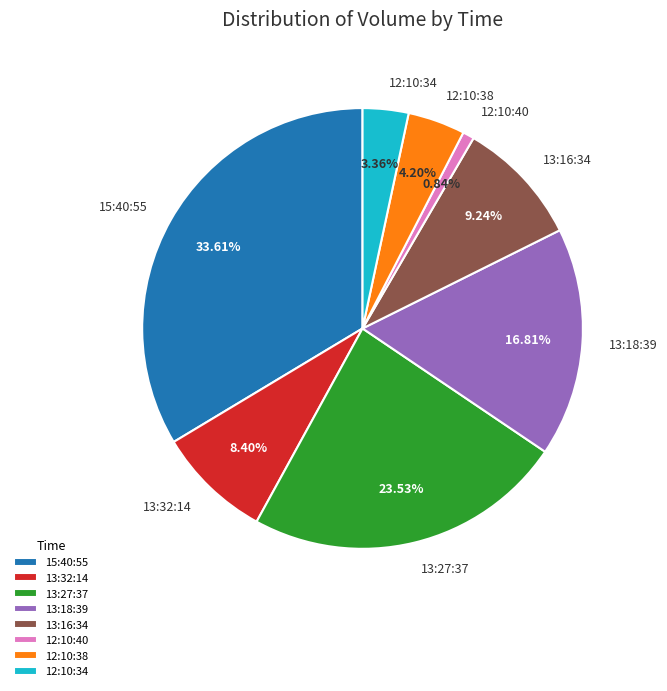

Is there any slice that represents more than half of the pie?

No